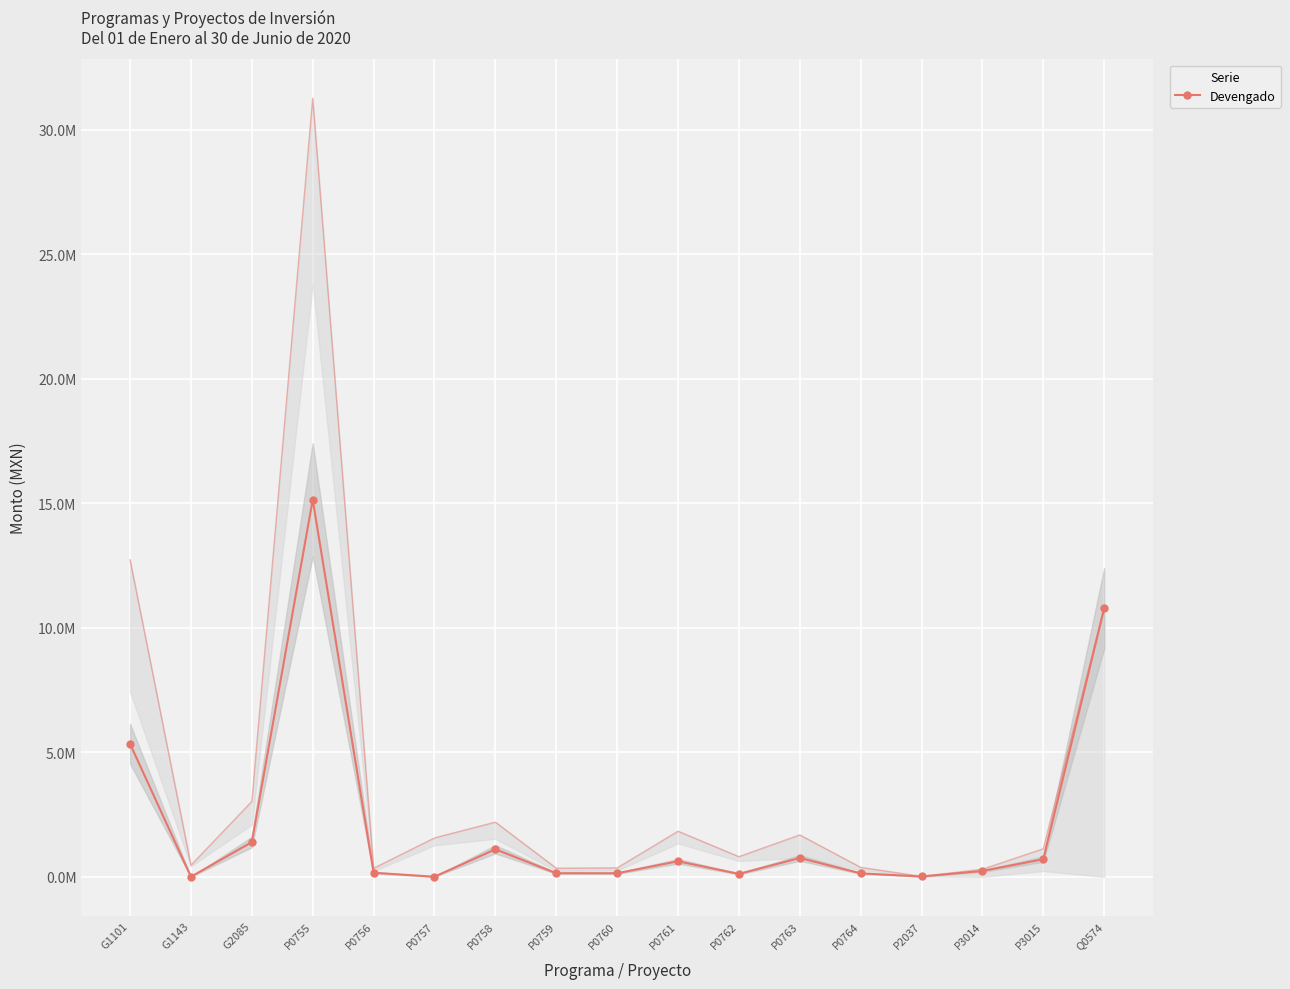

Where is the data nearest to the value 7574563?

G1101